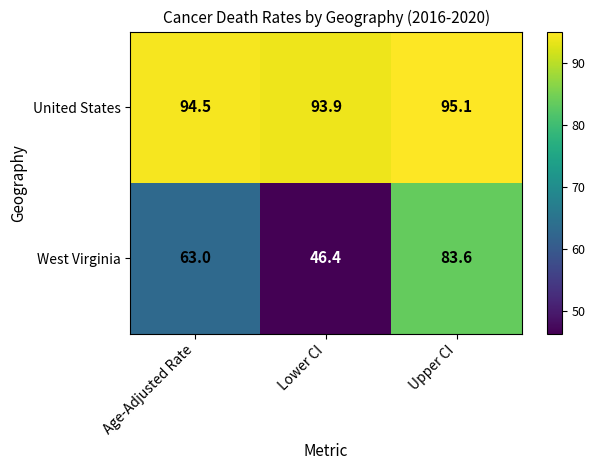

Between Lower CI and Upper CI, which series saw the biggest shift?

West Virginia